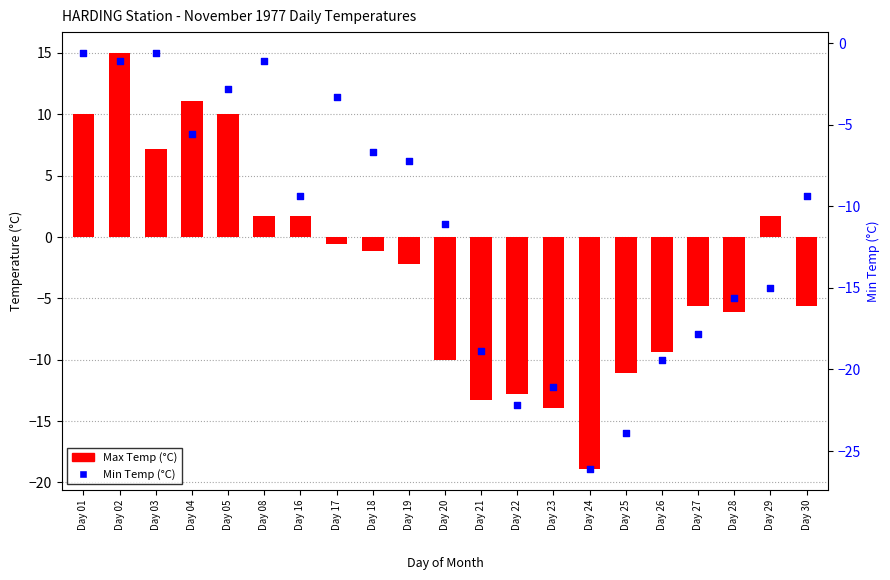

What is the total value across all series at Day 01?

9.4